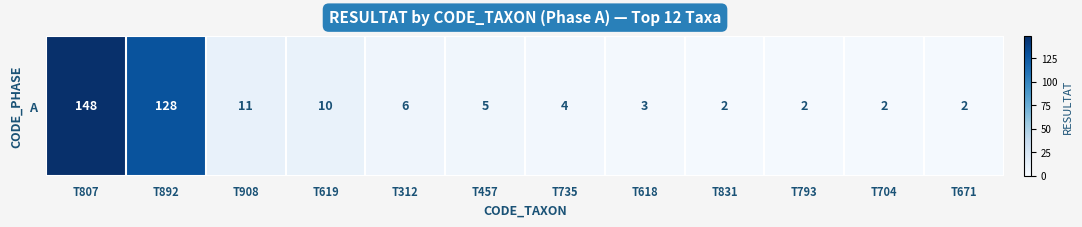

What is the average value?

27